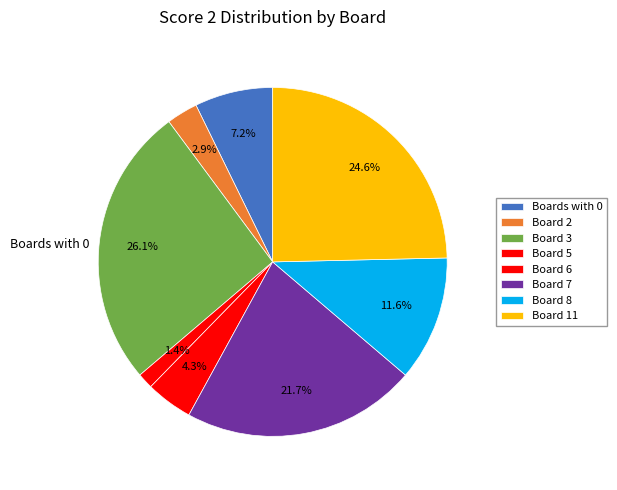

Do Board 6 and Board 7 together represent more than half of the pie?

No